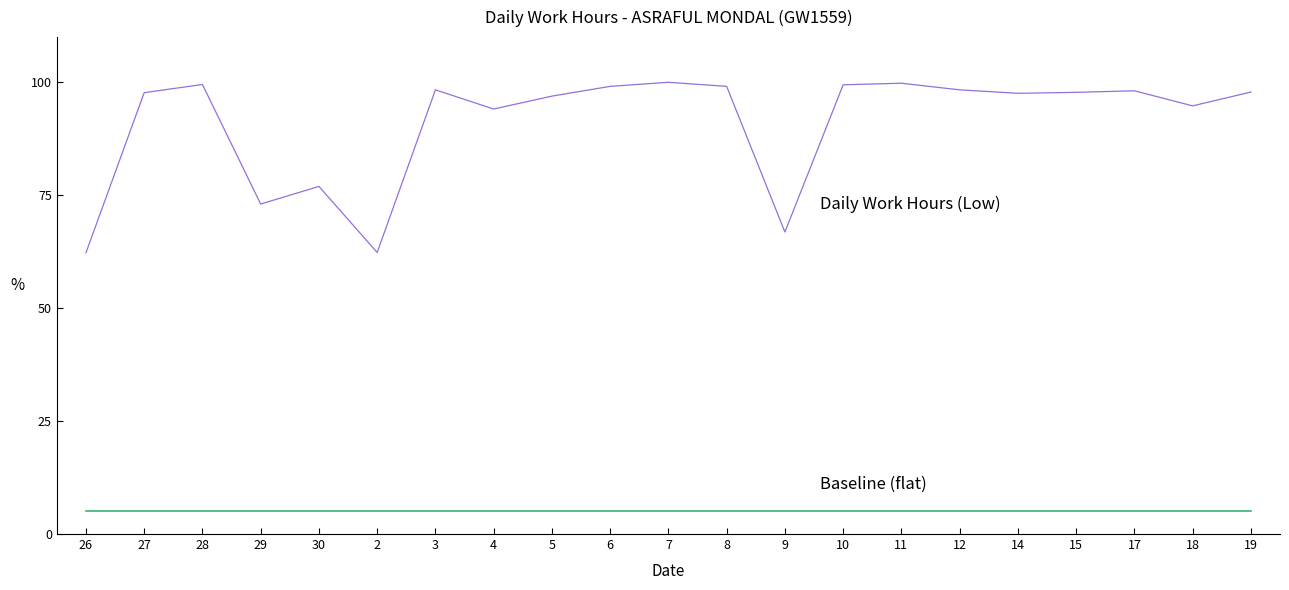

What is the total value across all series at 11?

104.8